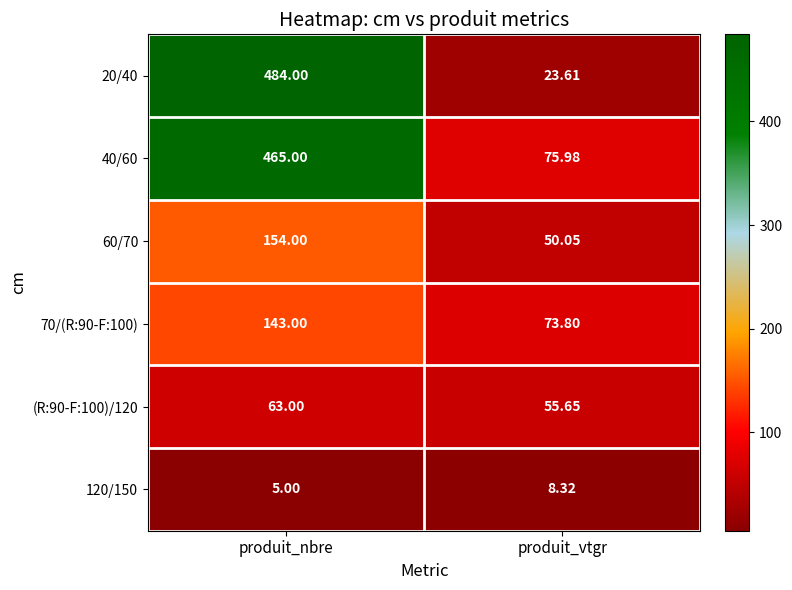

Which series changed the most between produit_nbre and produit_vtgr?

20/40